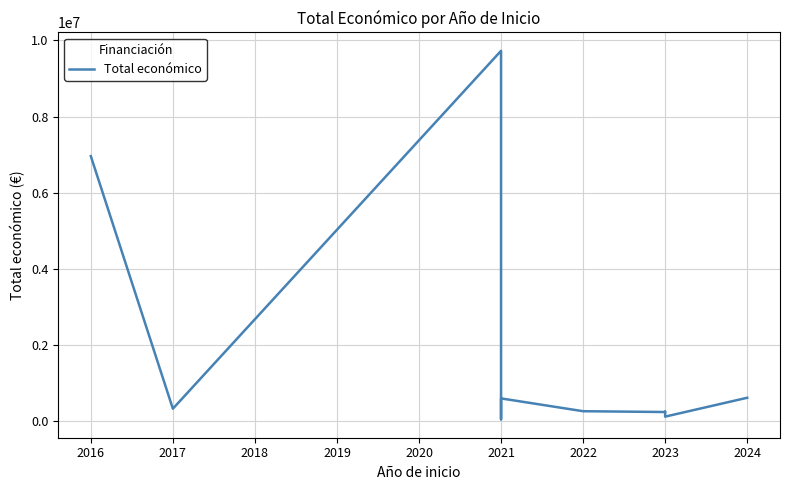

Is this an area chart (filled region under the line)?

No